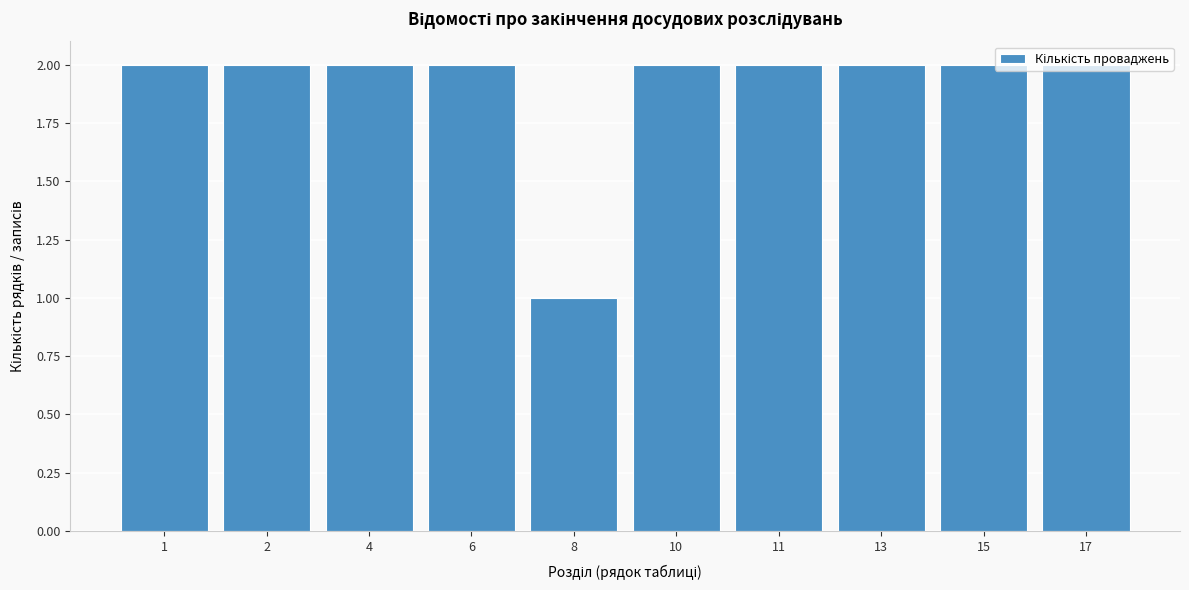

What is the ratio of the value at 1 to the value at 10?

1.0